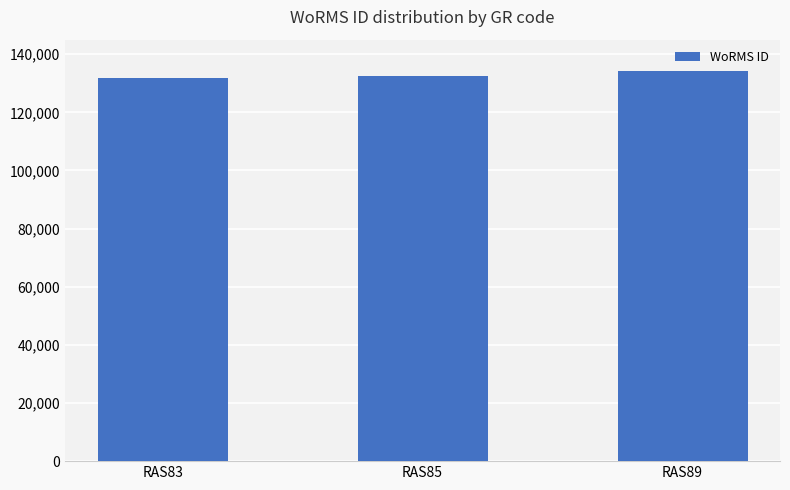

Approximately how many times larger is the value at RAS85 compared to RAS83?

1.0